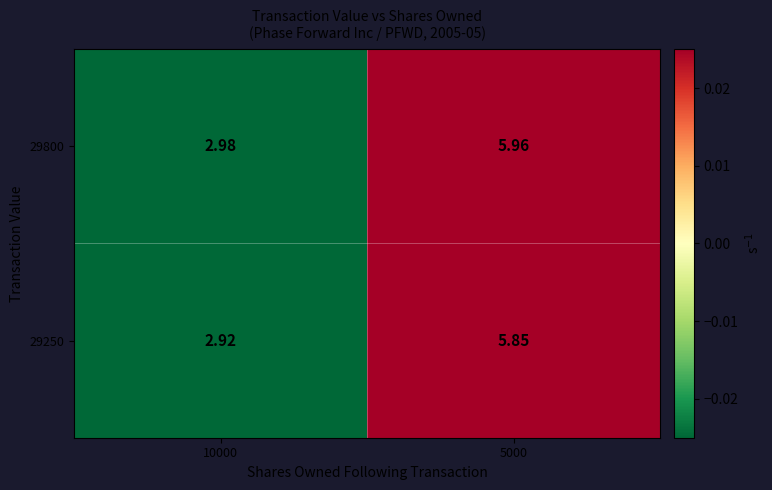

Is the value of 29250 at 10000 greater than the value of 29800 at 5000?

No